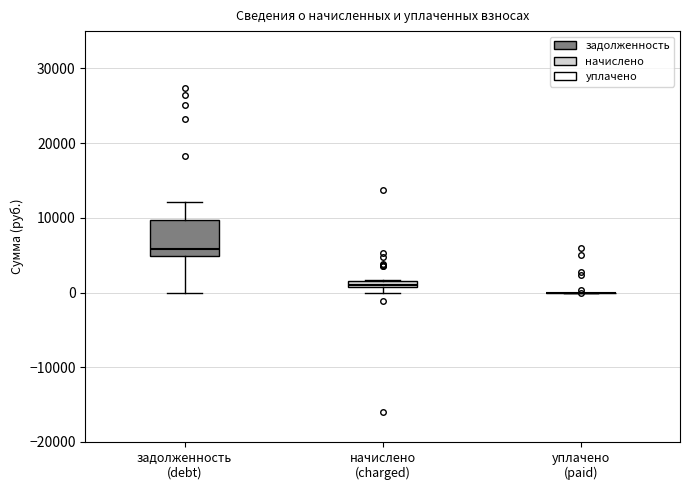

Which box is the tallest, from its lower edge to its upper edge?

задолженность (debt)